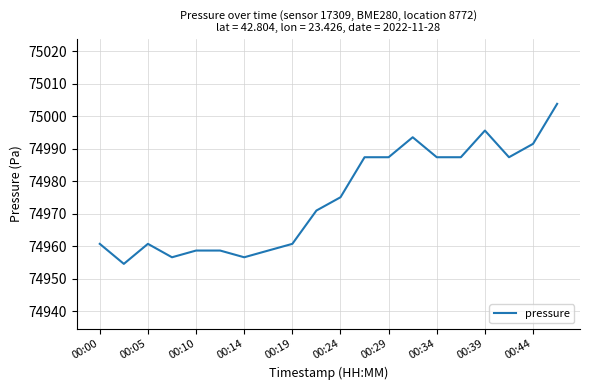

True or false: there are more than 2 points higher than both neighbors.

True